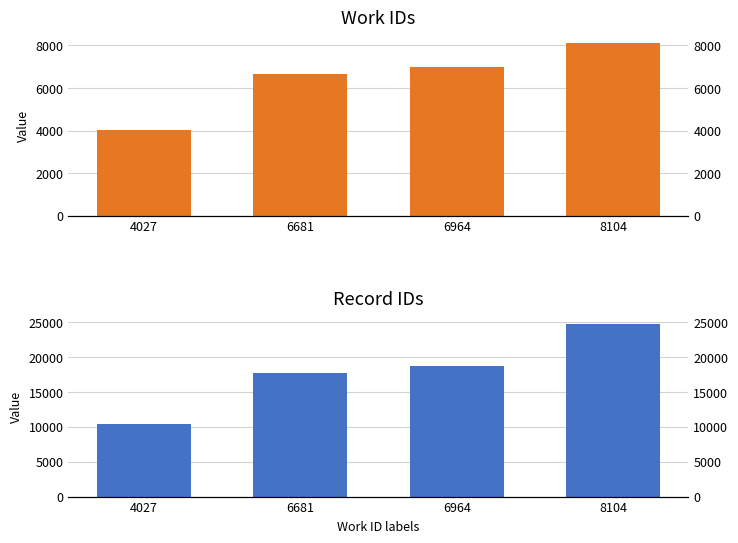

What is the spread (max minus min) of values at 4027?

6405